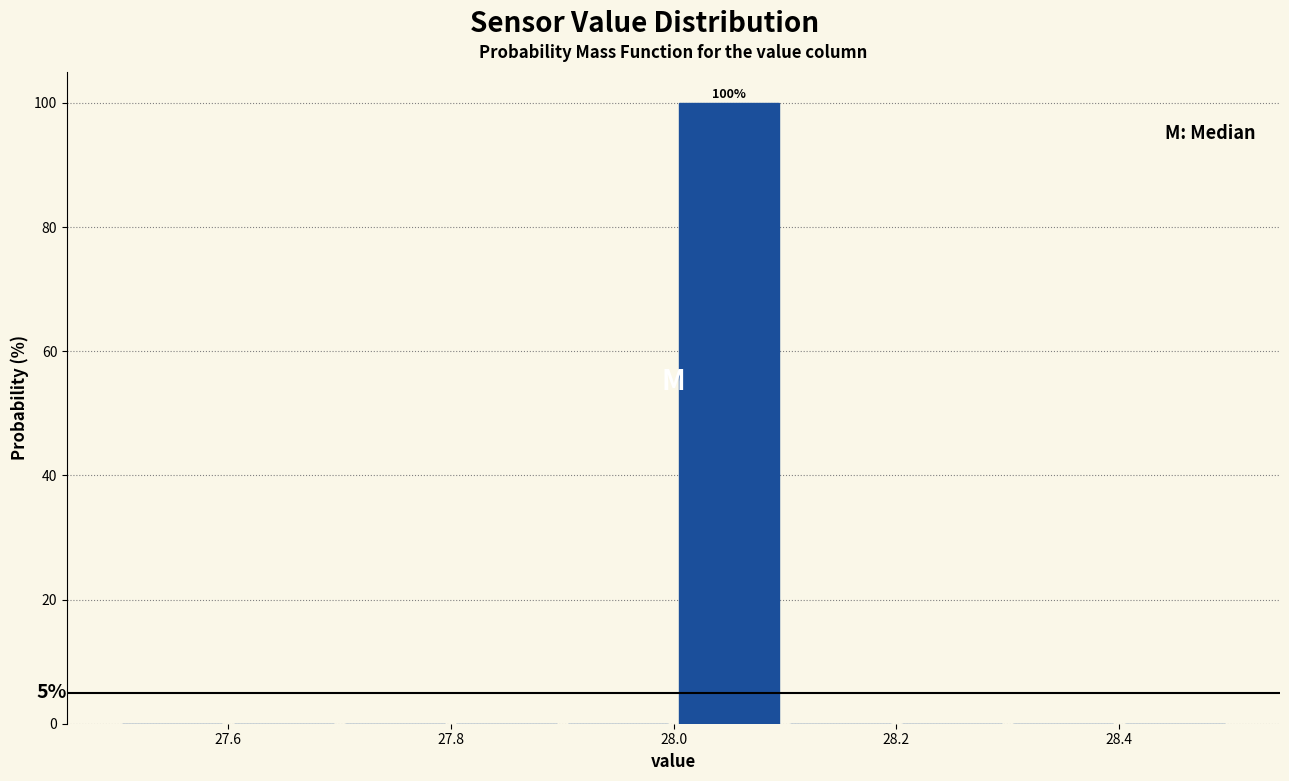

Which range on the x-axis has the tallest bar?

28.0 to 28.1